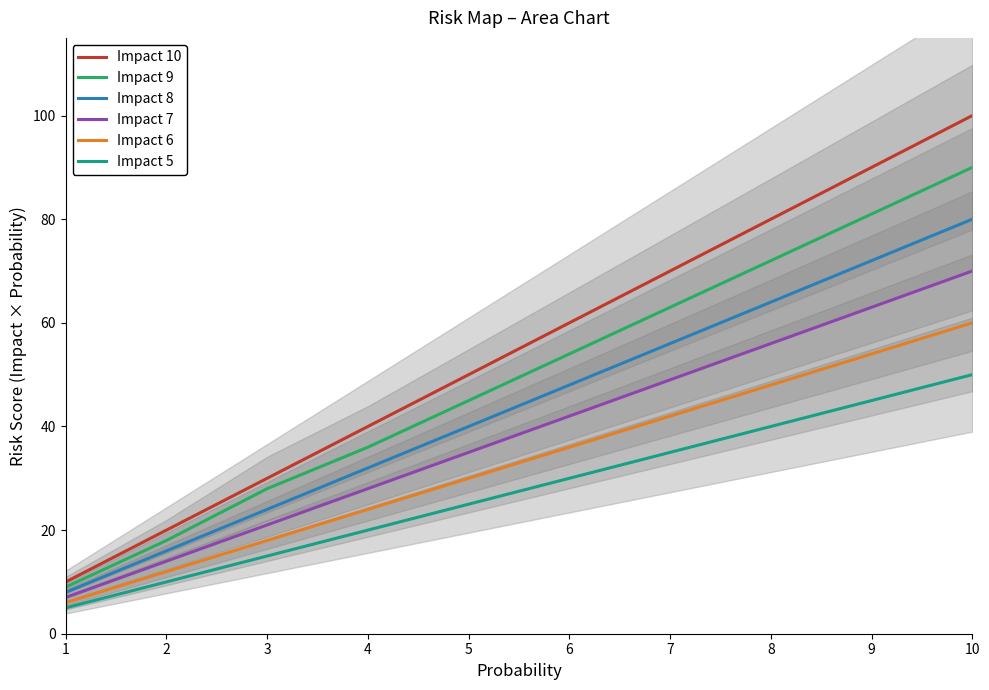

Read the Impact 6 value at 8.

48